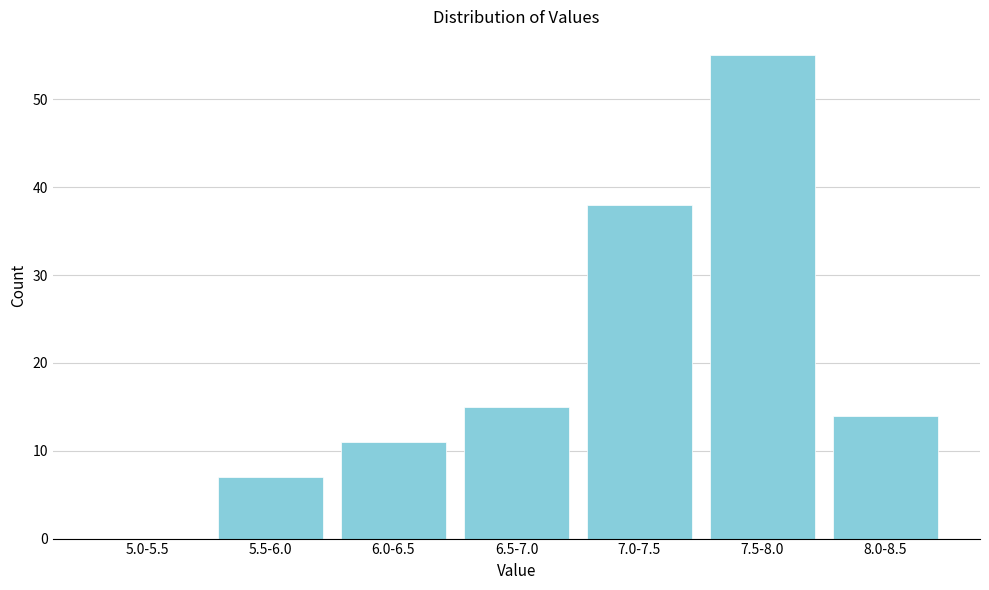

Reading right to left, what are all the values shown in this chart?

8.0-8.5=14	7.5-8.0=55	7.0-7.5=38	6.5-7.0=15	6.0-6.5=11	5.5-6.0=7	5.0-5.5=0